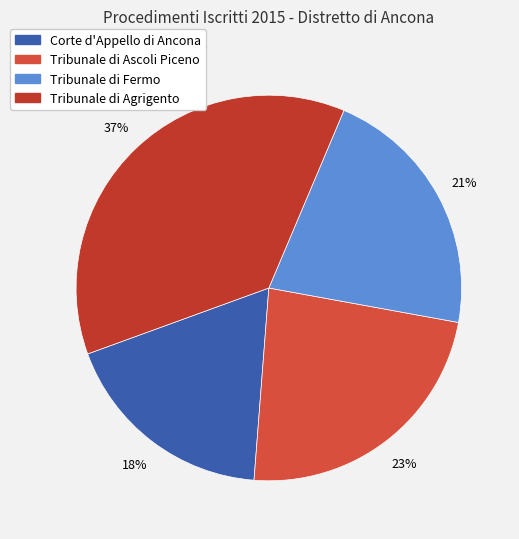

To the nearest percent, what is the average slice percentage?

25%